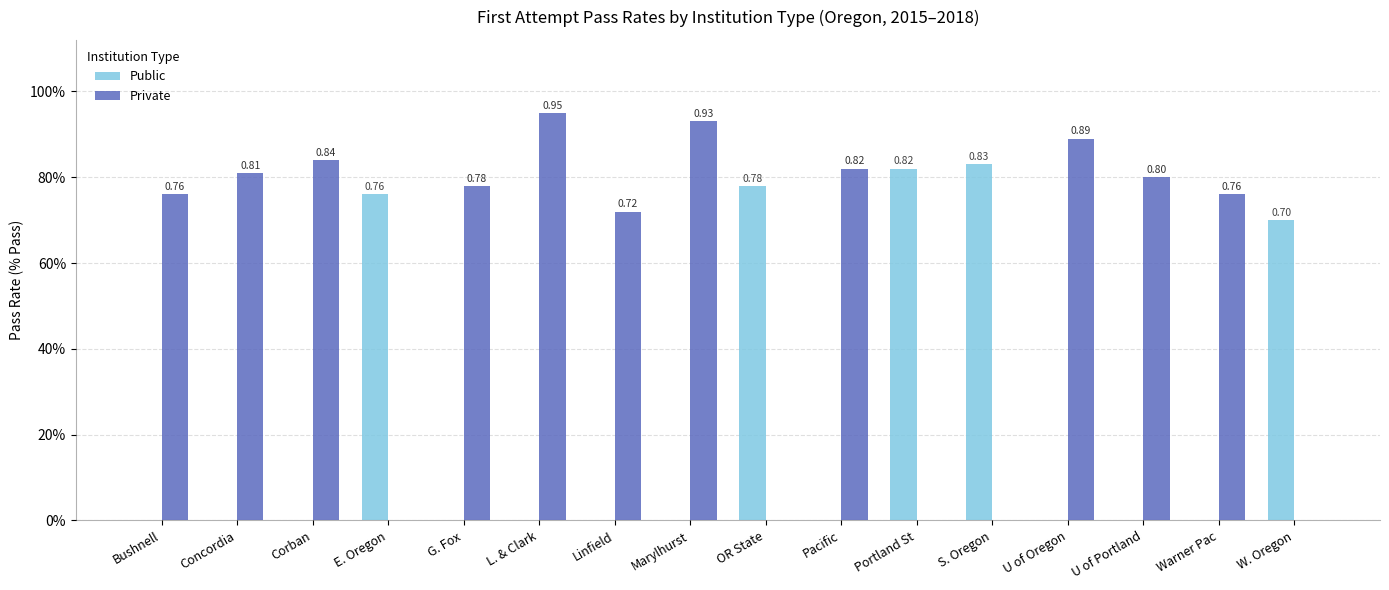

Are the bars grouped side by side (vs. stacked)?

Yes